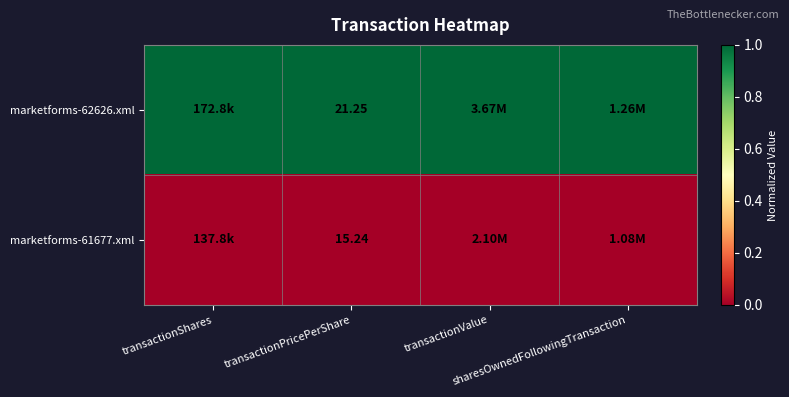

Between transactionPricePerShare and sharesOwnedFollowingTransaction, which series saw the biggest shift?

marketforms-62626.xml